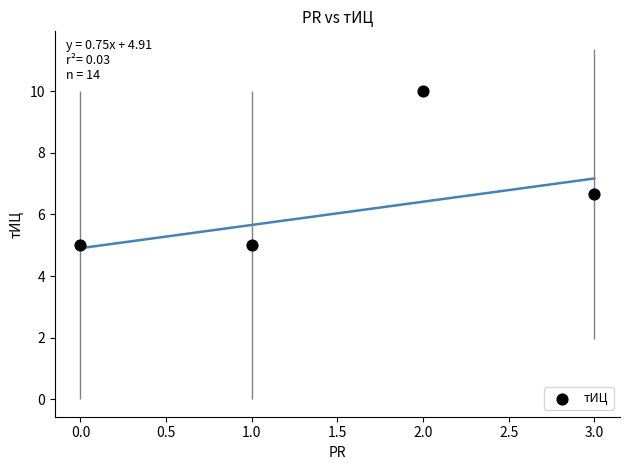

What Y value in the scatter plot is closest to 7?

6.7